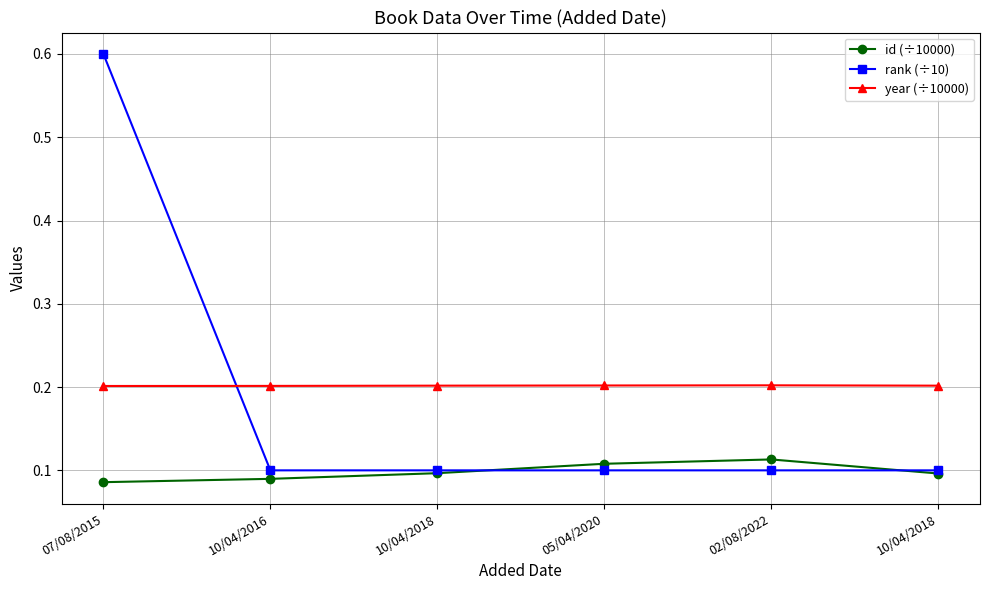

What are all the series names shown in the legend?

id (÷10000), rank (÷10), year (÷10000)